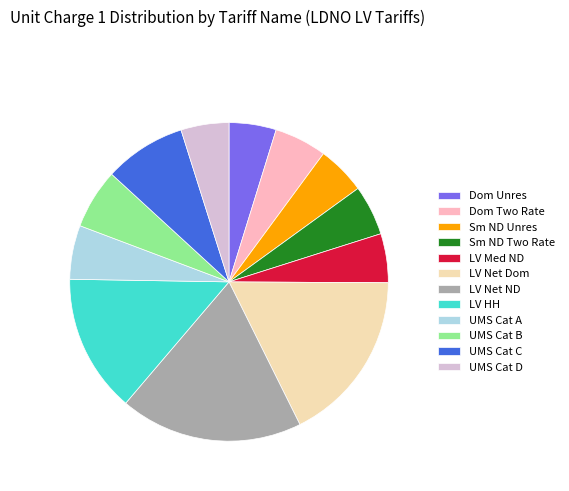

True or false: LV Net Dom accounts for 4% of the total.

False